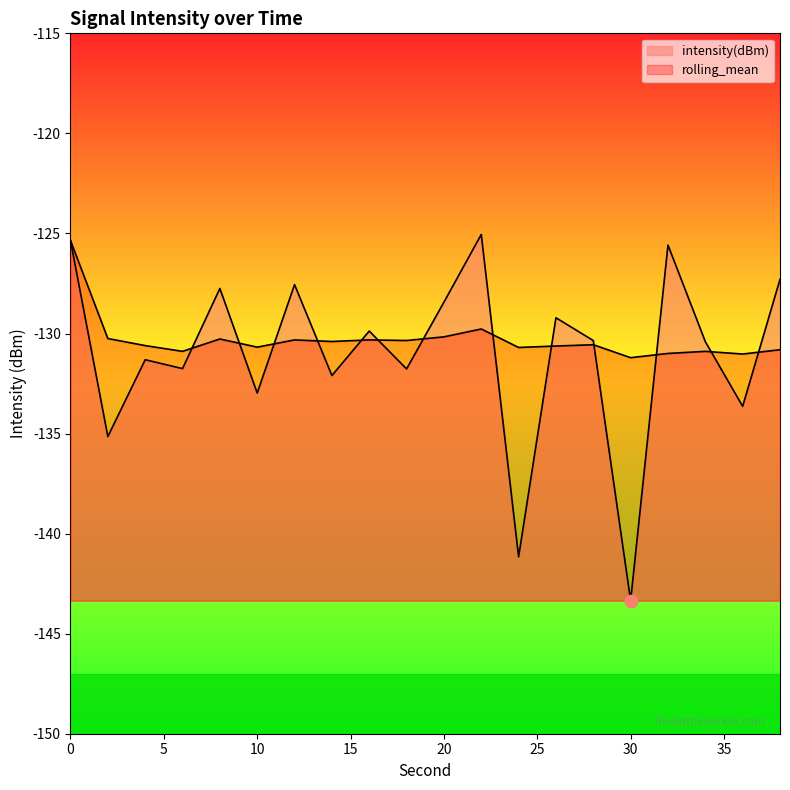

What are all the series names shown in the legend?

intensity(dBm), rolling_mean